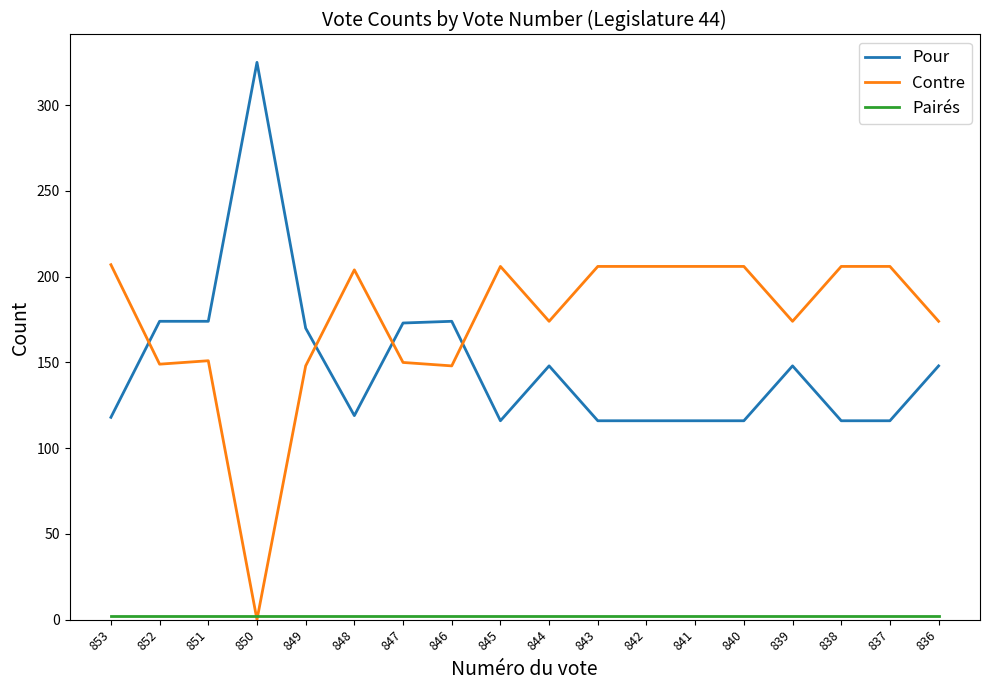

Is the value of Contre at 845 greater than the value of Pour at 841?

Yes